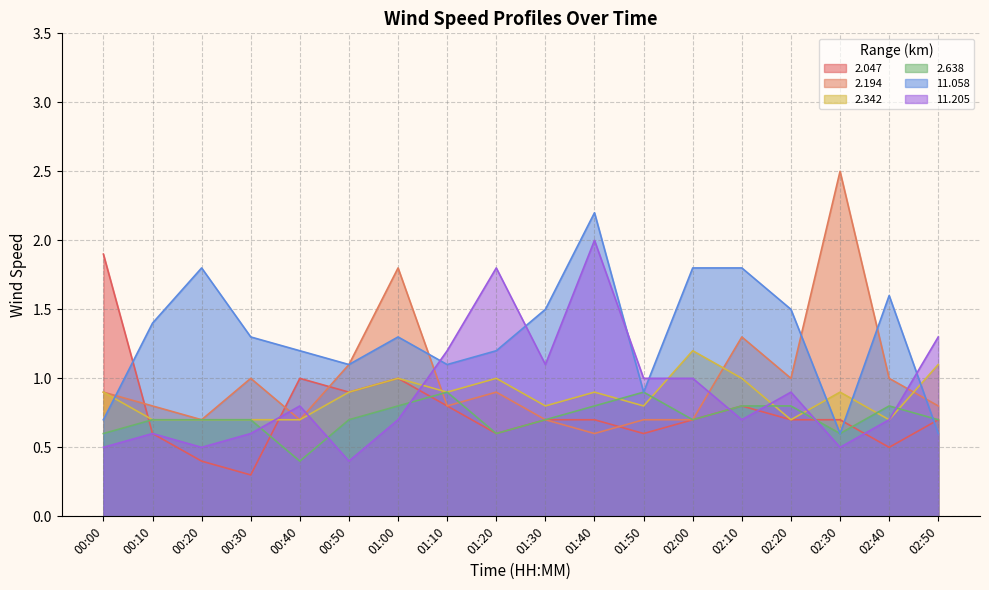

Which label corresponds to the largest value in the chart?

02:30